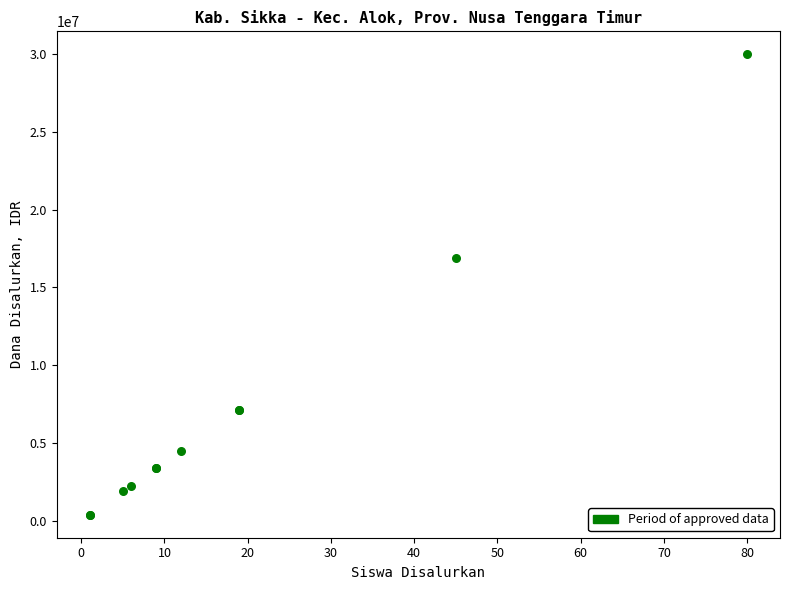

What Y value in the scatter plot is closest to 15187500?

16875000